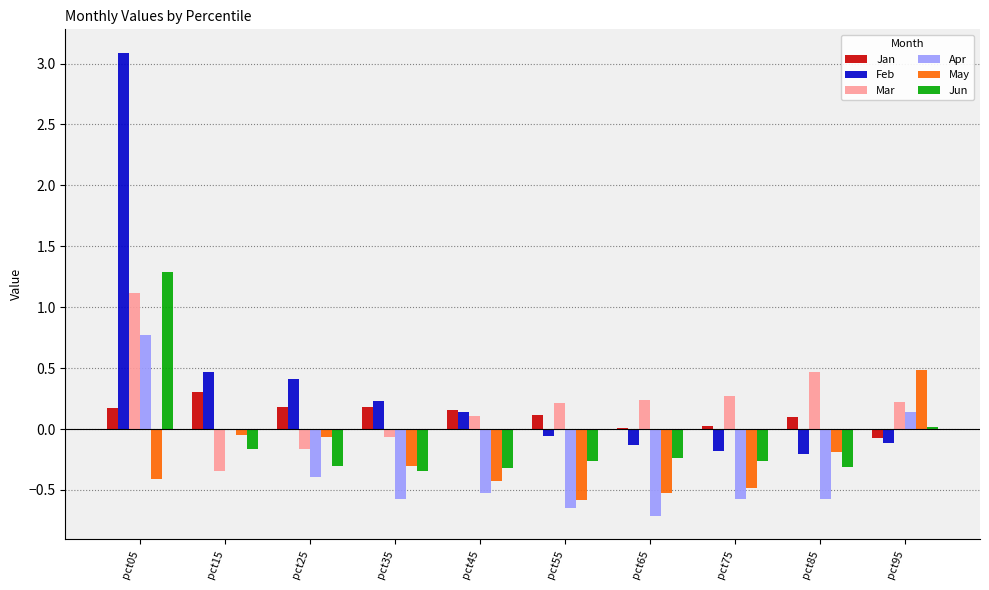

At which label does Apr reach its peak?

pct05